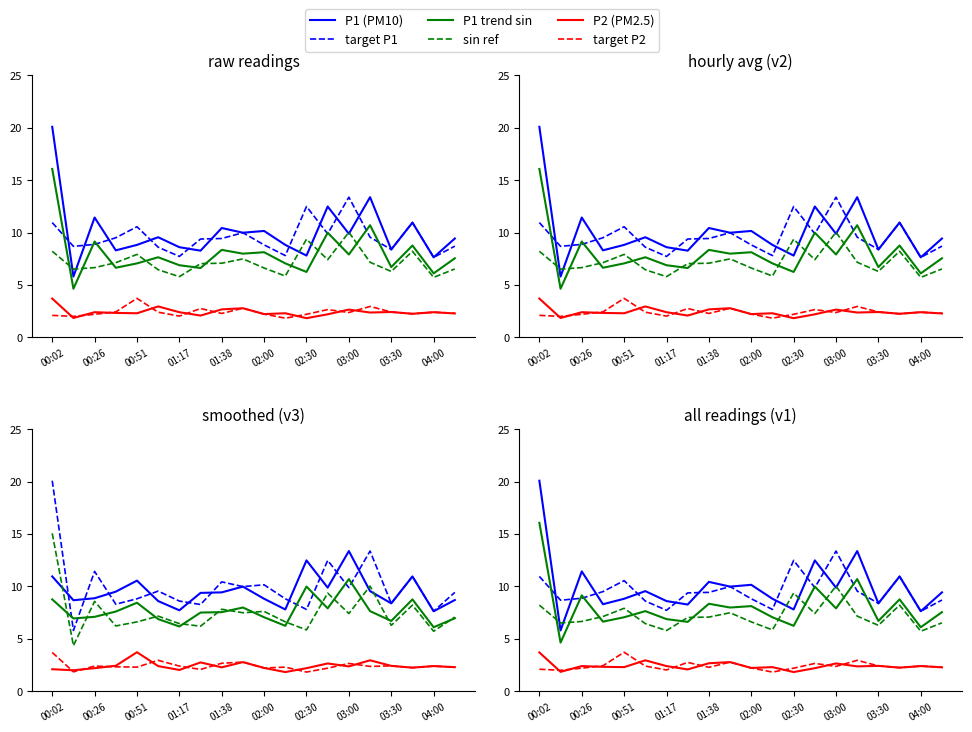

What is the average value of the P2 (PM2.5) series?

2.4